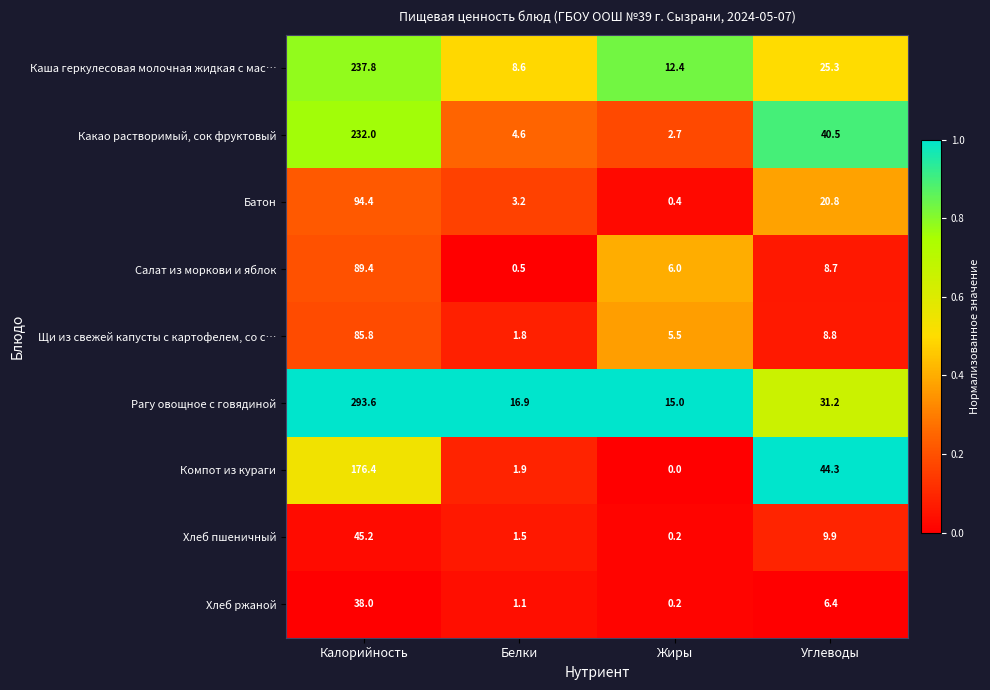

Is it true that Хлеб пшеничный equals 13.7 at Углеводы?

False